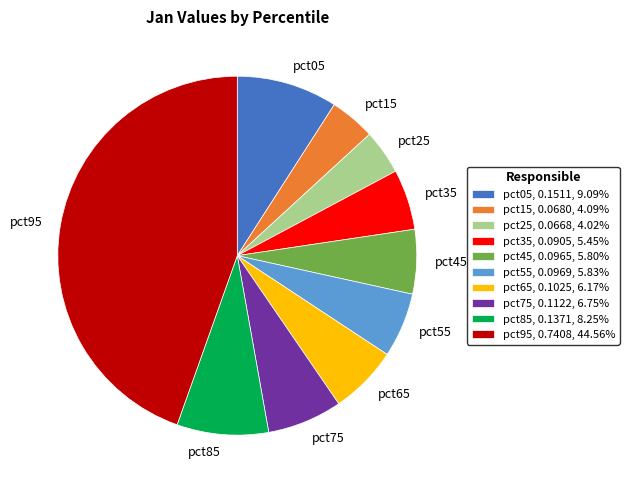

Does any single category account for the majority?

No